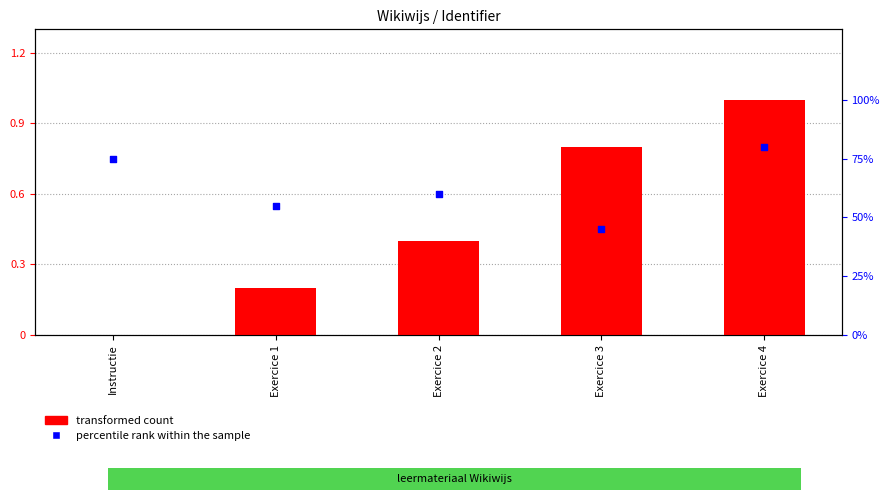

Is the value of percentile rank within the sample at Exercice 4 greater than the value of transformed count at Exercice 2?

Yes